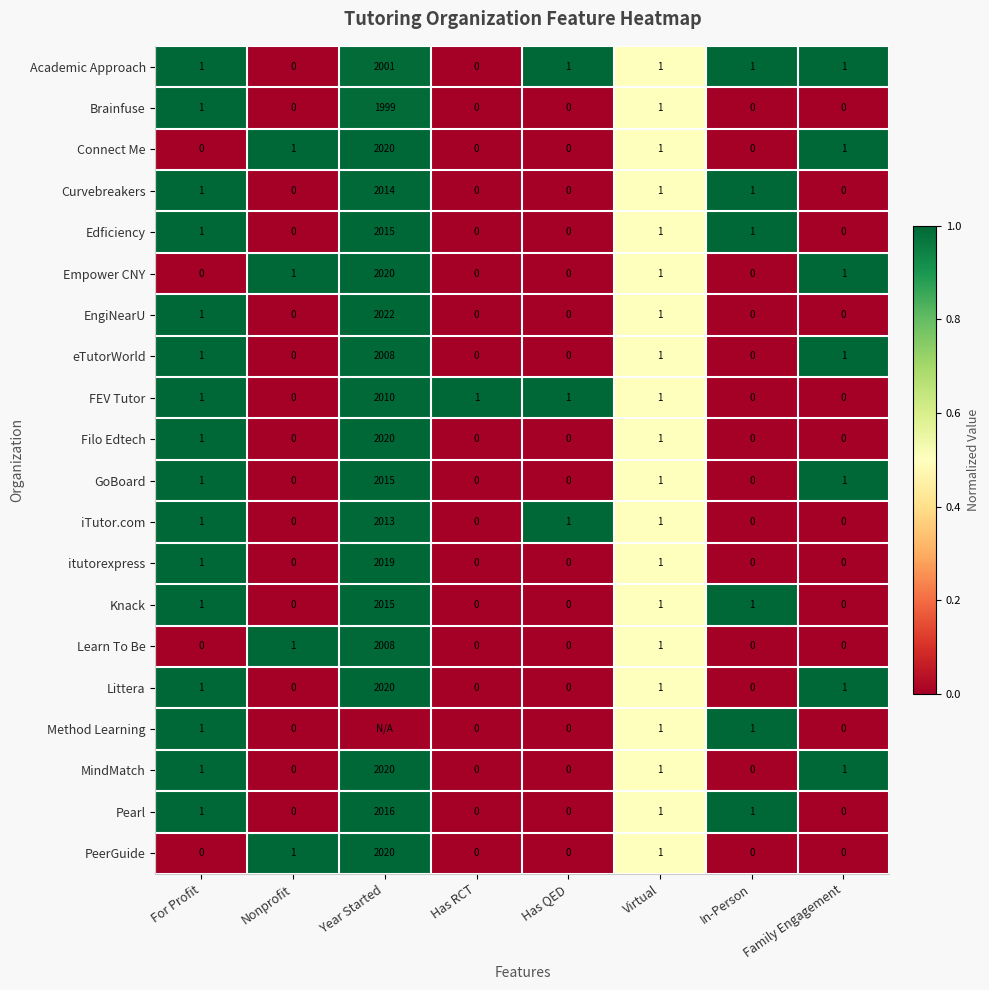

The iTutor.com series shows 0 at Nonprofit. True or false?

True